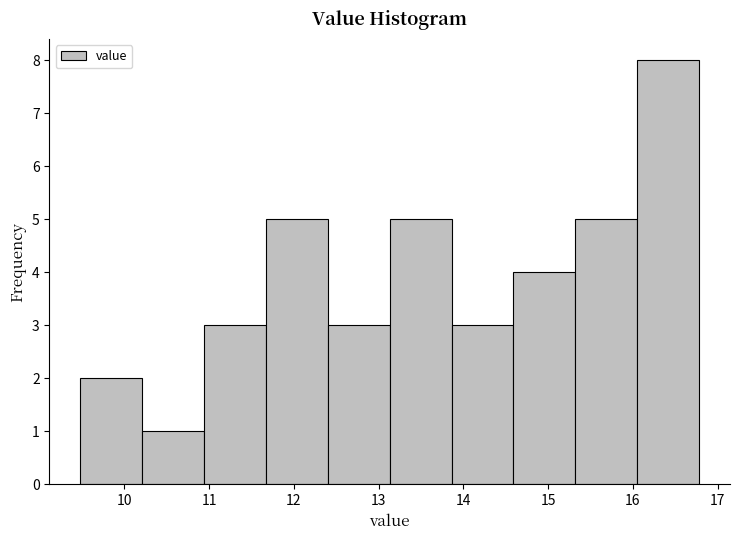

Reading left to right, transcribe this chart: for each bar, give the range it covers on the x-axis and its height. Neither the bar edges nor the heights are printed on the chart, so give them approximately, as read against the axes.

9.48 to 10.21: 2
10.21 to 10.94: 1
10.94 to 11.67: 3
11.67 to 12.40: 5
12.40 to 13.13: 3
13.13 to 13.86: 5
13.86 to 14.59: 3
14.59 to 15.32: 4
15.32 to 16.05: 5
16.05 to 16.78: 8